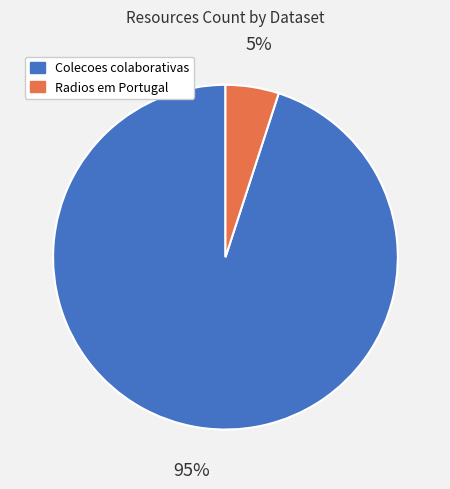

Combined, do Radios em Portugal and Colecoes colaborativas account for over 50%?

Yes